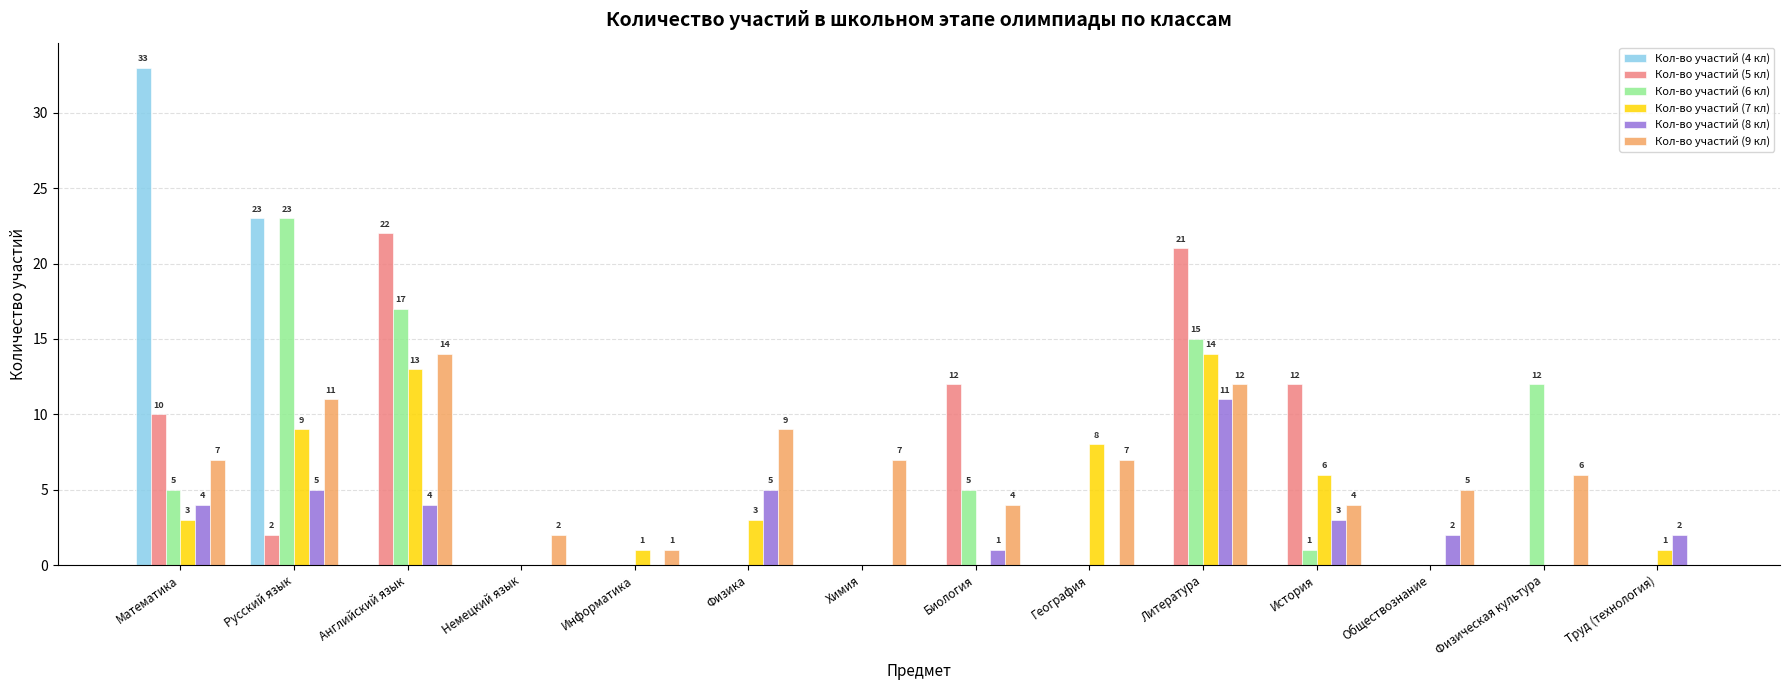

What is the total value across all series at Физика?

17